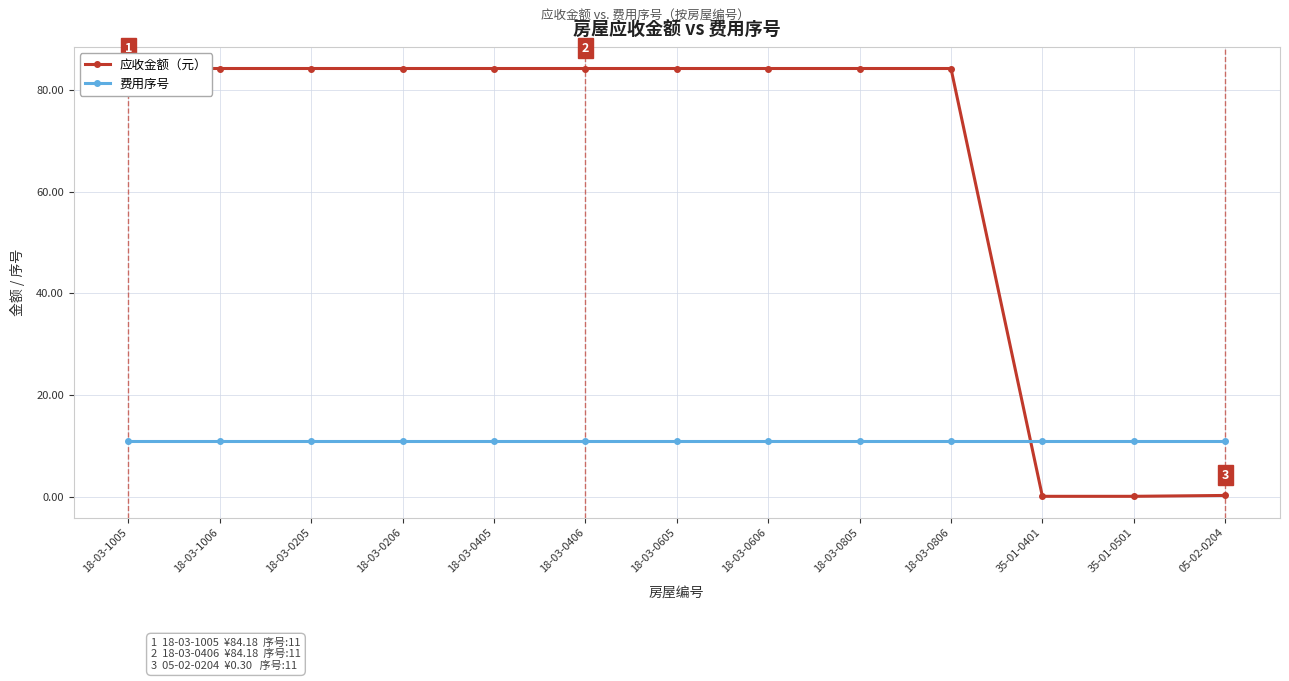

Rank the series by their maximum value, from highest to lowest.

应收金额（元）, 费用序号